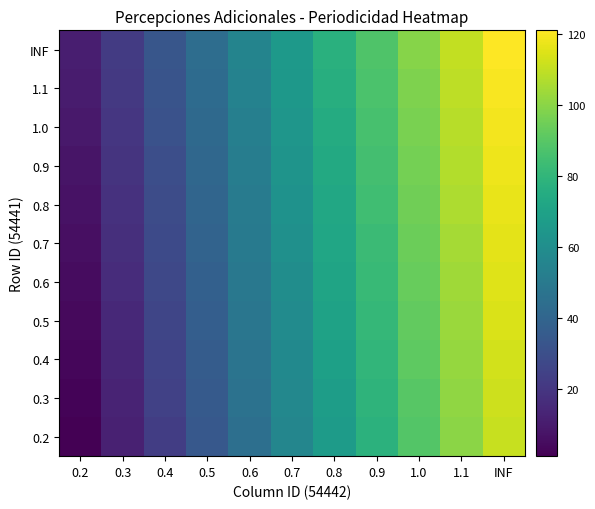

What is the maximum value shown in the chart?

121